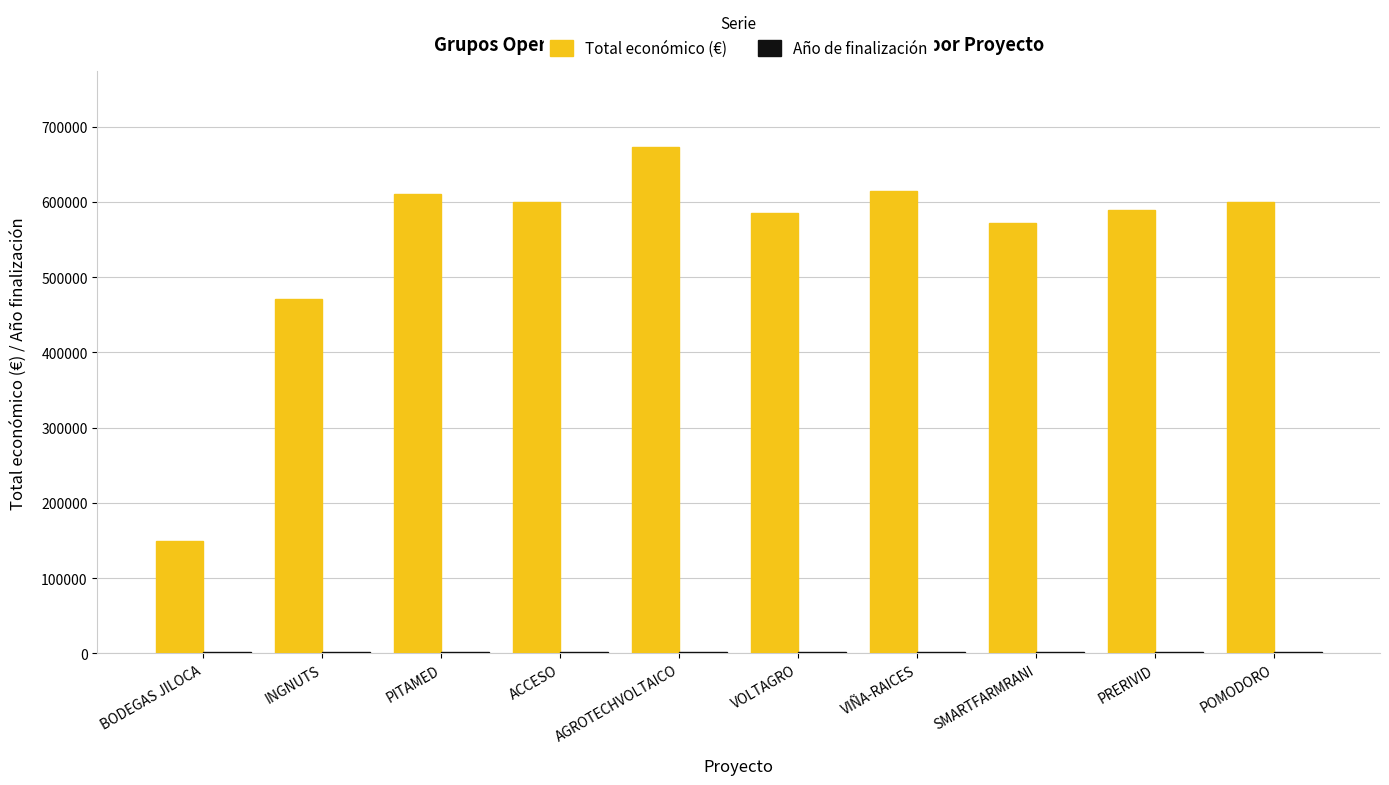

What is the maximum value shown in the chart?

672807